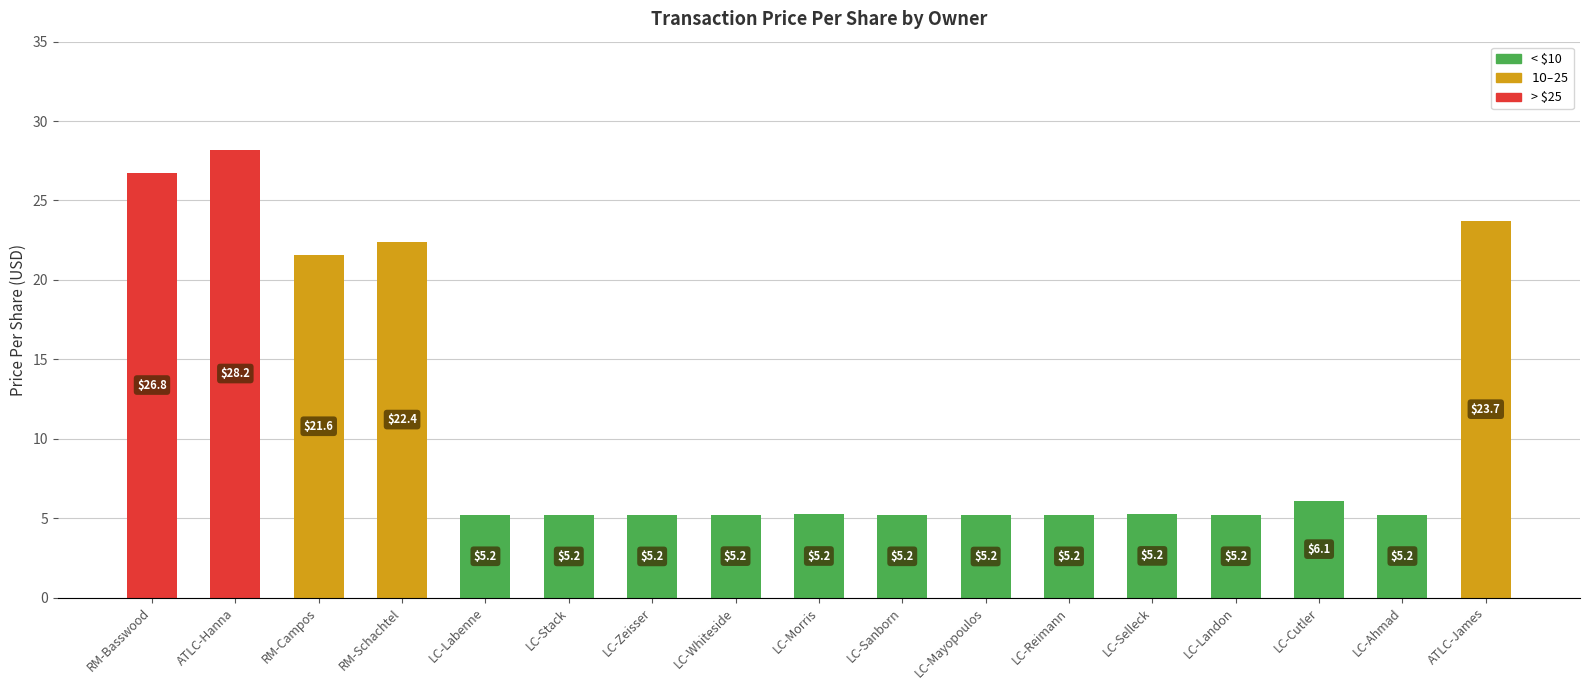

Read the value at LC-Labenne.

5.2